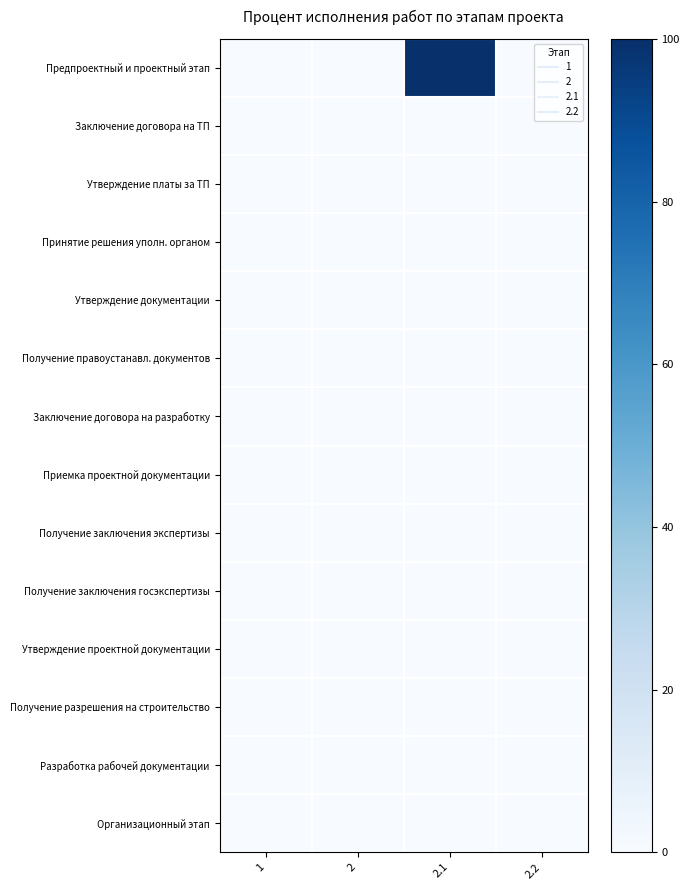

Count the number of data series in this chart.

14